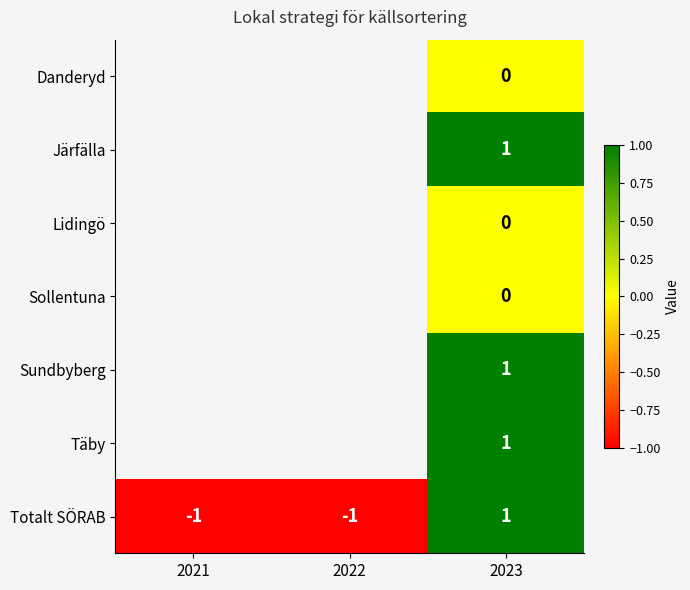

Is it true that Järfälla equals 1 at 2023?

True